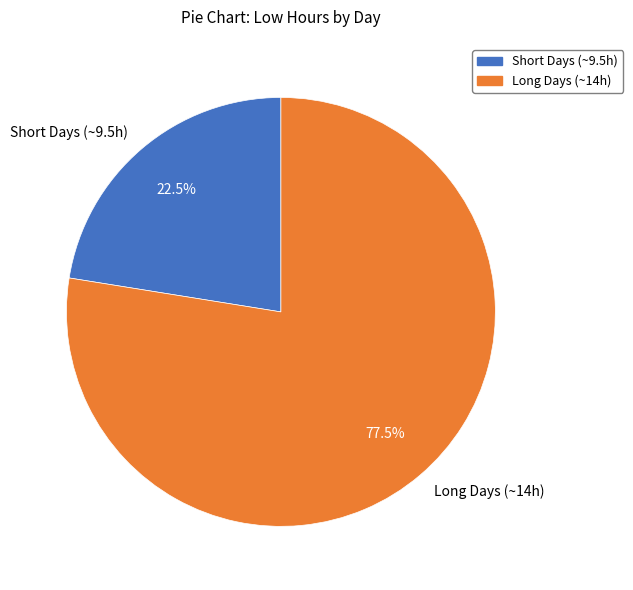

Which has a higher value, Long Days (~14h) or Short Days (~9.5h)?

Long Days (~14h)